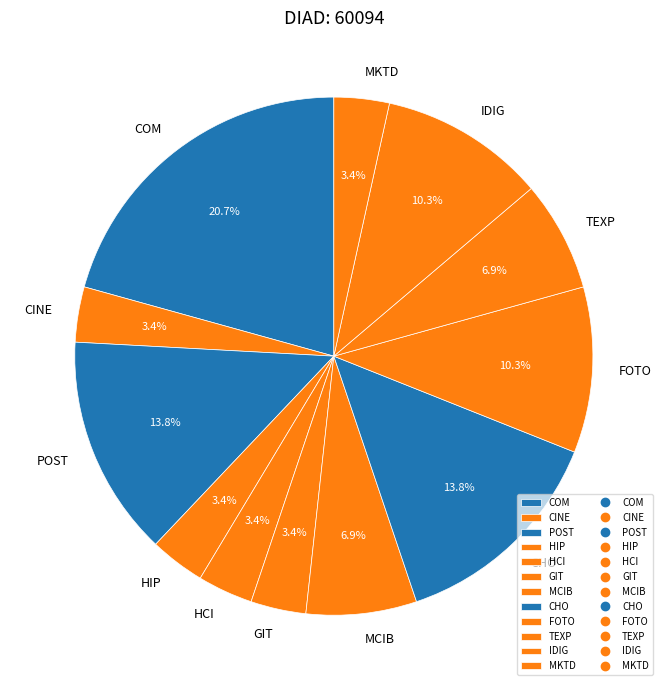

Which slice is the largest?

COM